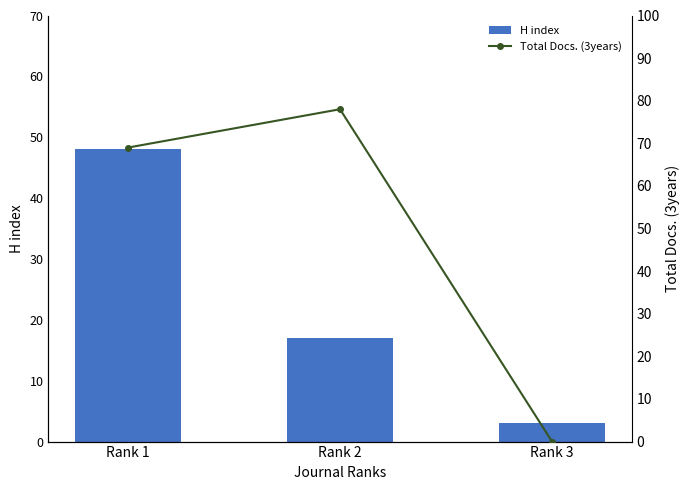

The value of H index at Rank 2 is 10. True or false?

False